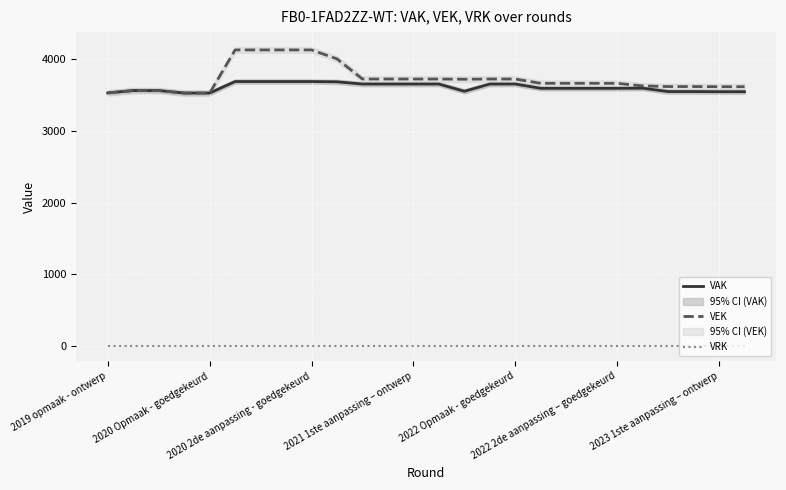

True or false: VEK has more than 2 interior local peaks.

False